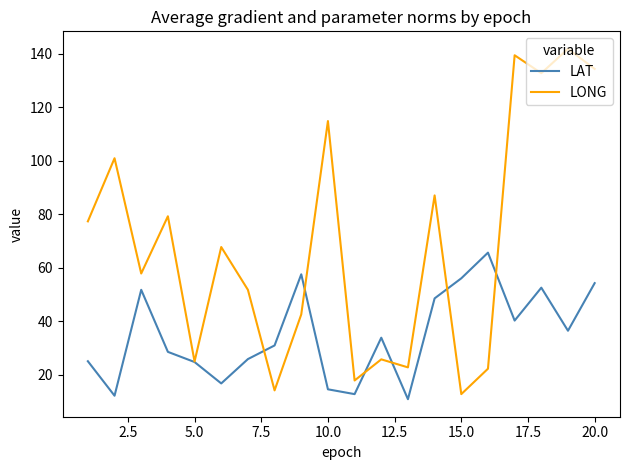

Which series has the widest spread of values?

LONG